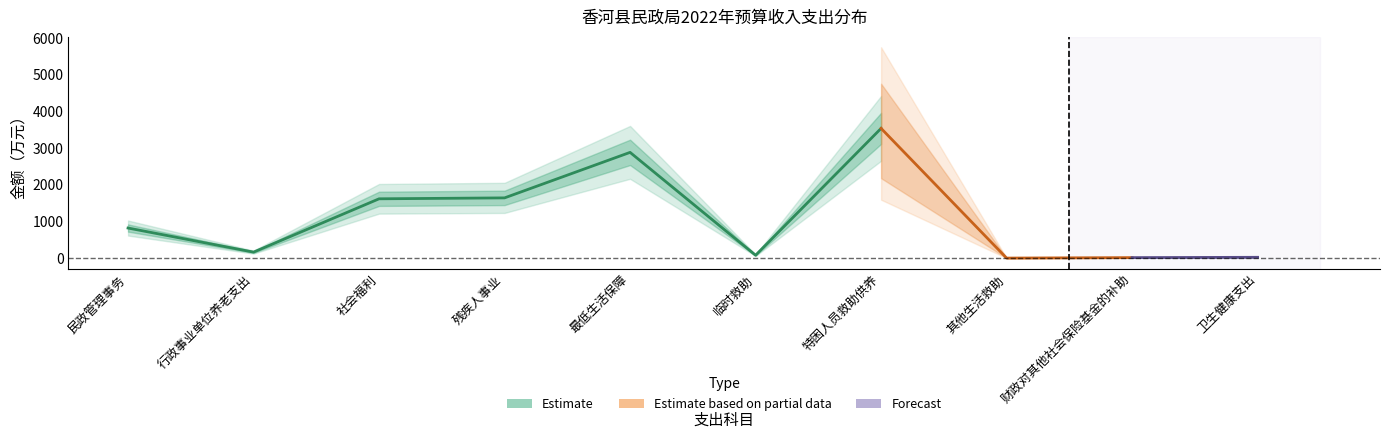

Which has a higher value, 特困人员救助供养 or 残疾人事业?

特困人员救助供养